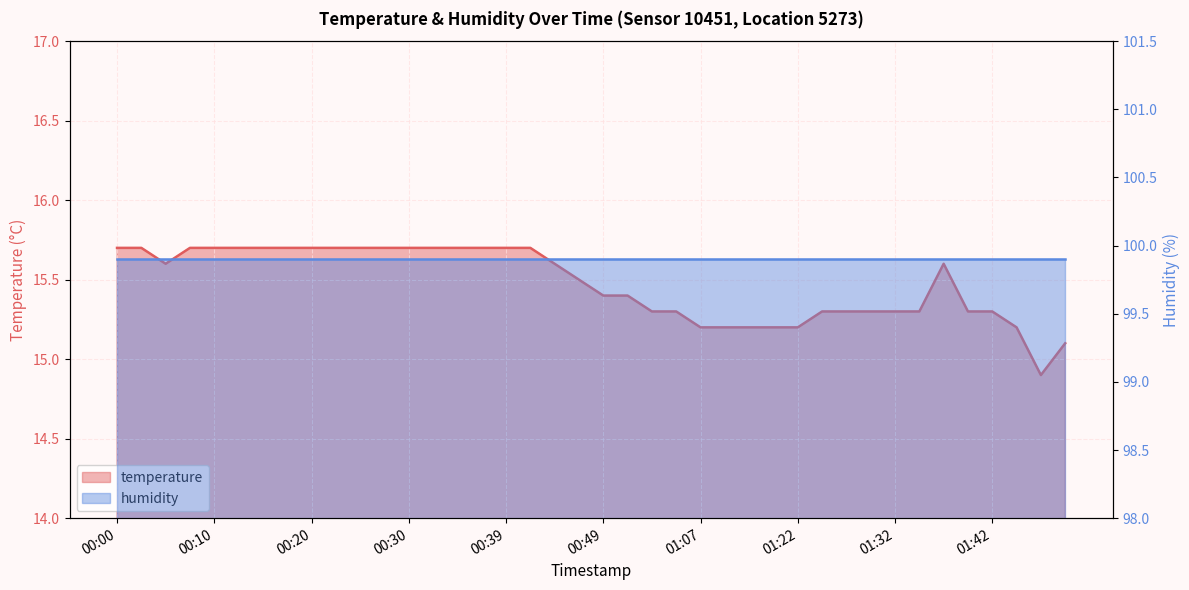

True or false: humidity has a value of 99.9 at 10.

True